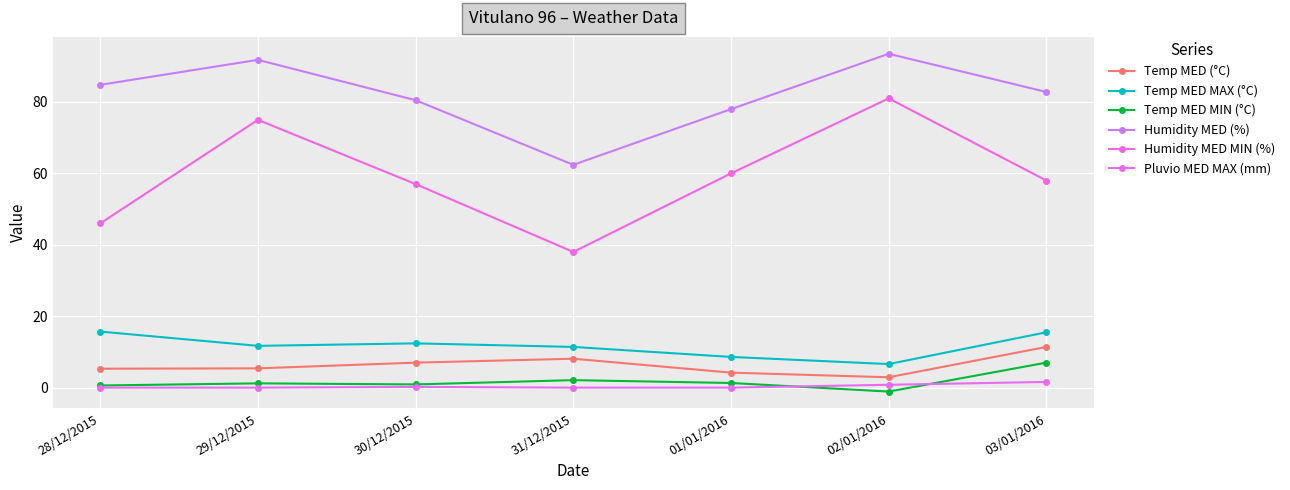

How many distinct data groups are displayed?

6